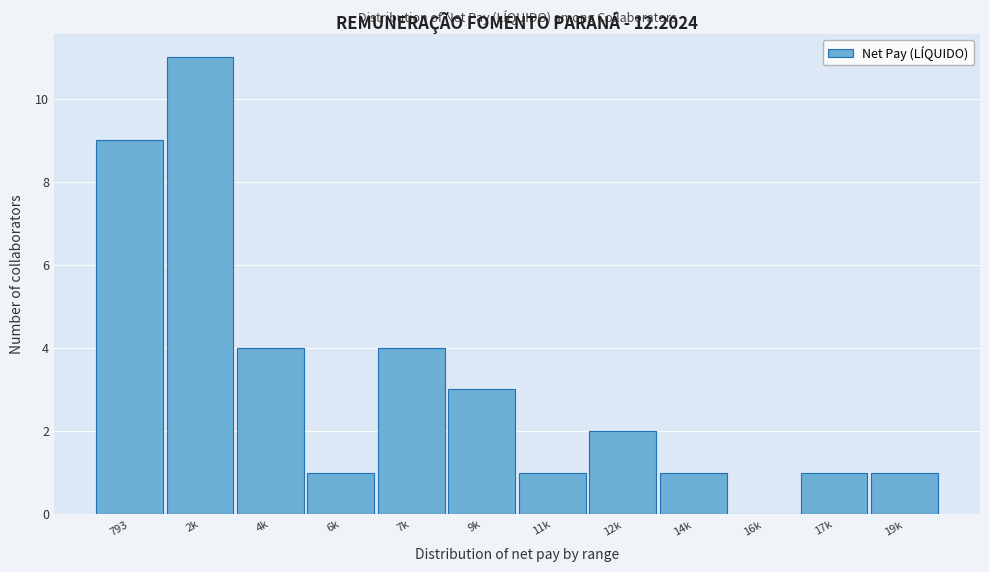

The chart shows a value of 9 at 793. True or false?

True